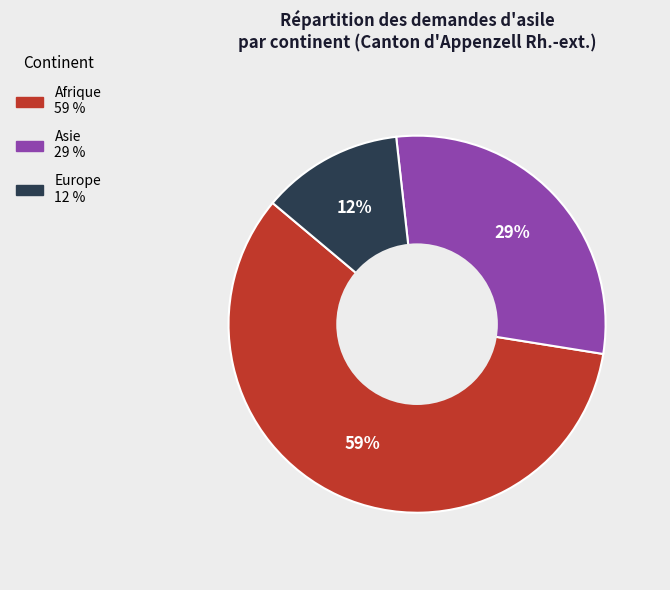

To the nearest percent, what is the average slice percentage?

33%